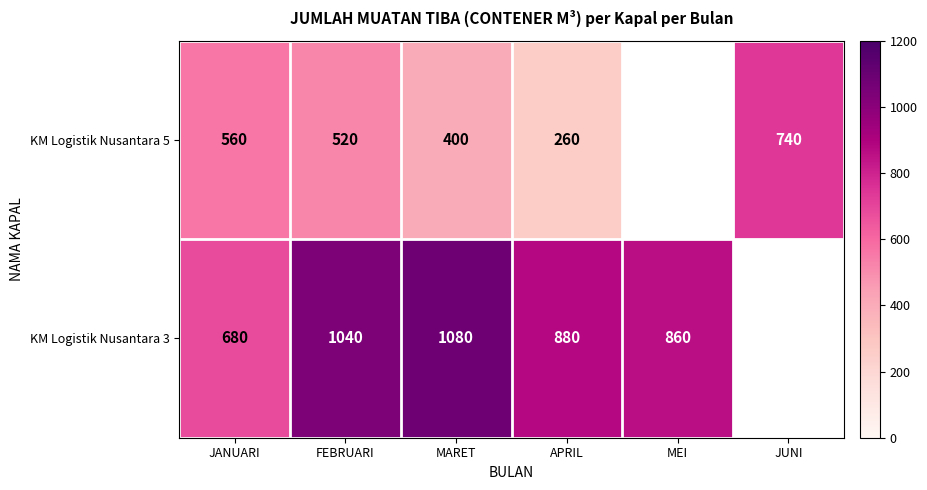

Count the number of categories in the chart.

6